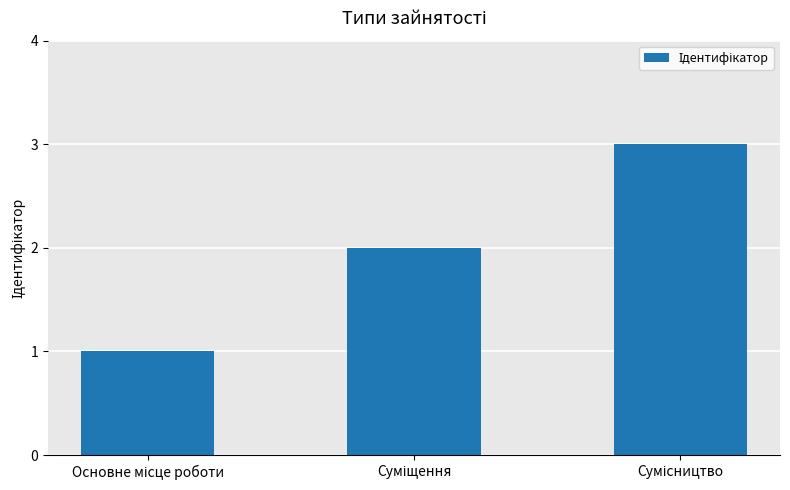

What is the maximum value shown in the chart?

3